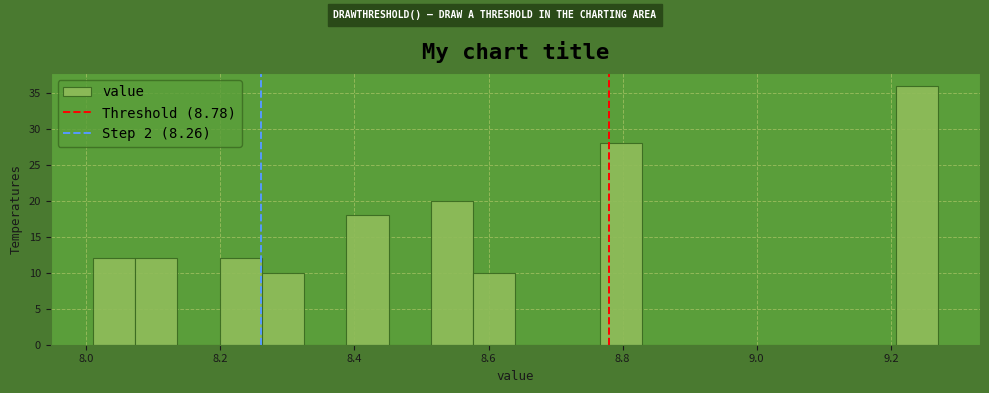

Read against the x-axis, roughly where is the centre of the tallest bar?

9.24